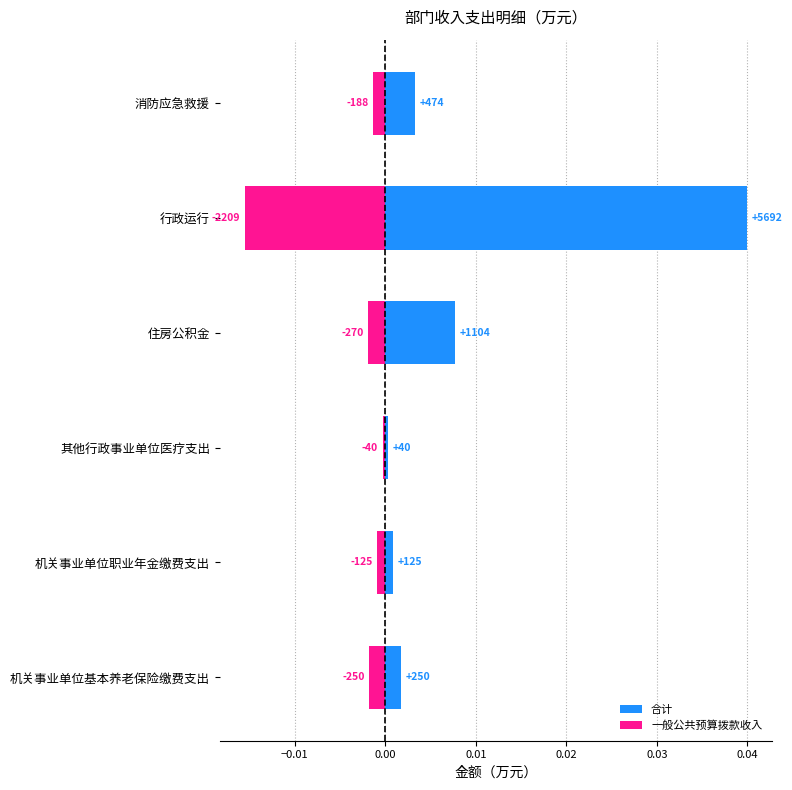

Rank the series by their average value, from highest to lowest.

合计, 一般公共预算拨款收入